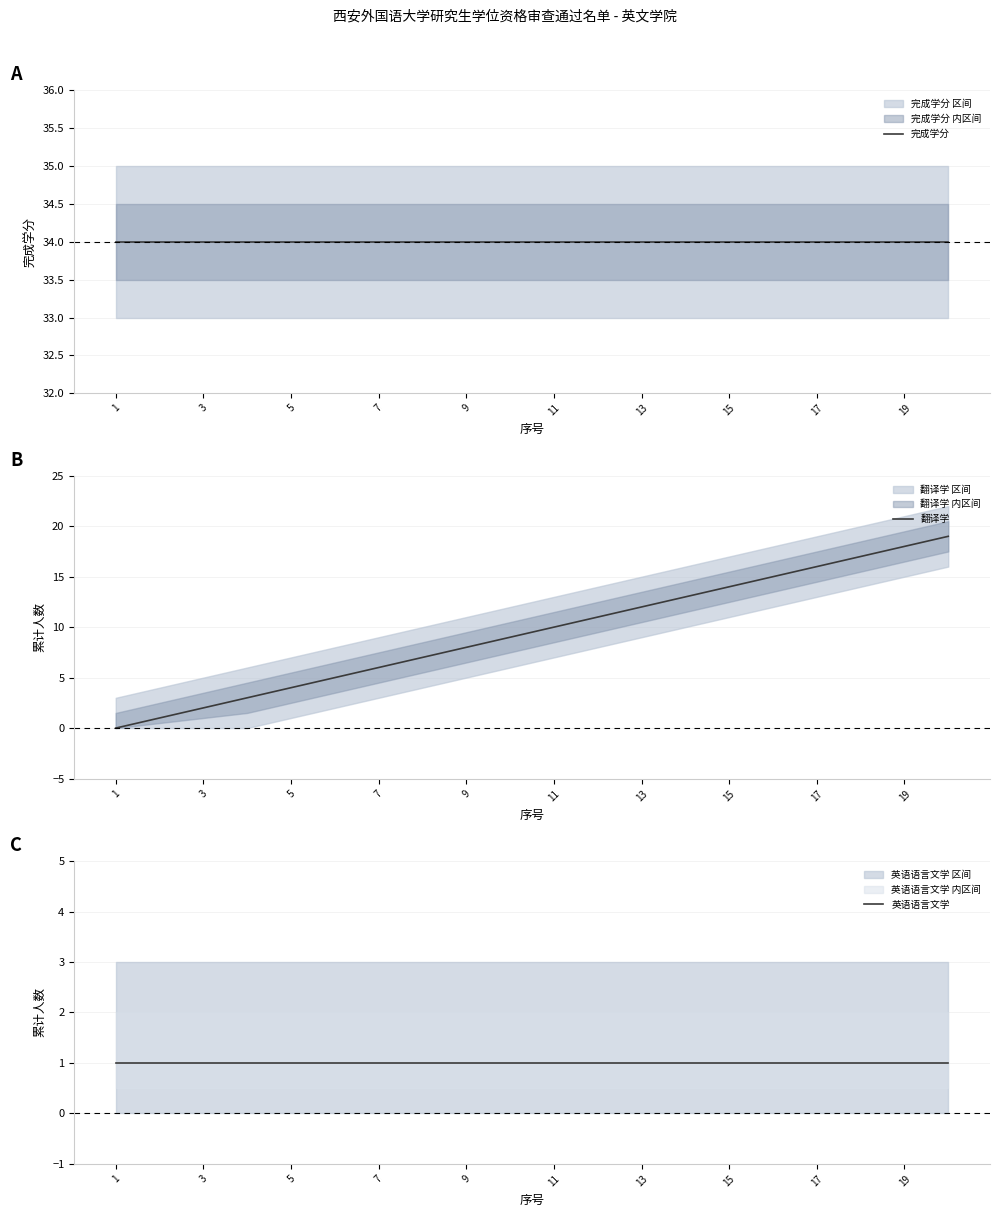

Is it true that 翻译学 equals 2 at 3?

True